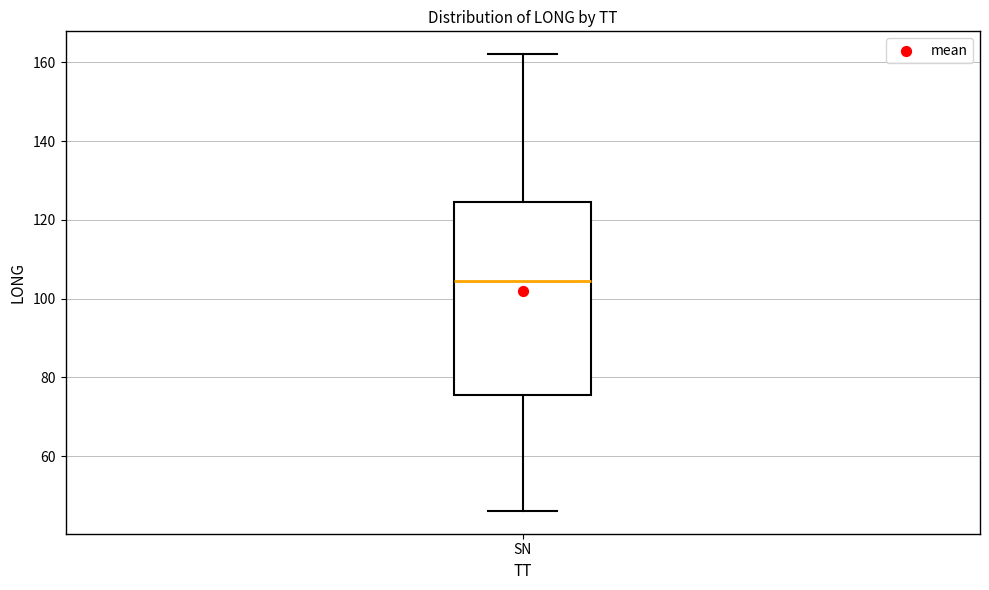

Read this box plot against the y-axis: the position of the median line, the range covered by the box, and the ends of both whiskers. The values are not printed on the chart, so give them approximately, as read against the axis.

median 104, box 76 to 124, whiskers 46 to 162